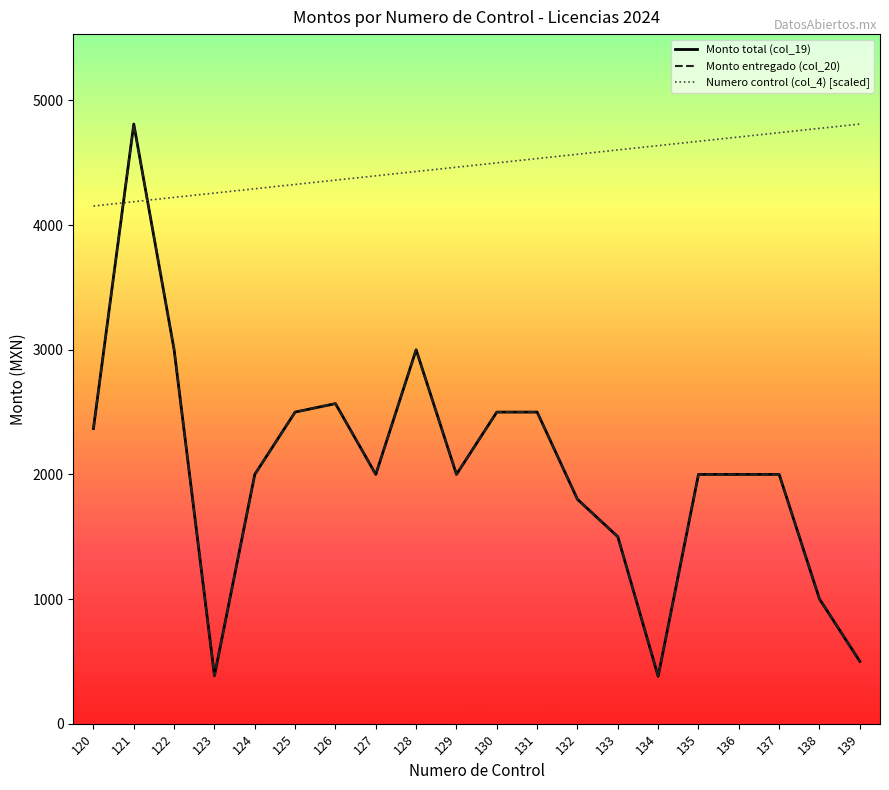

What is the difference between the maximum and minimum values in the Monto total (col_19) series?

4431.0